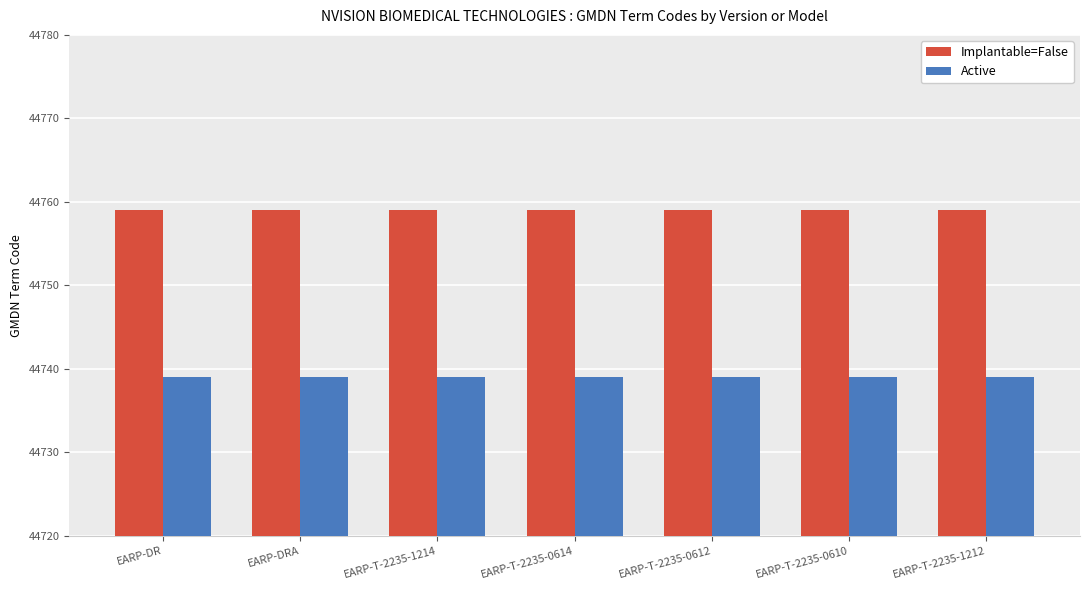

How many groups of bars are there?

7